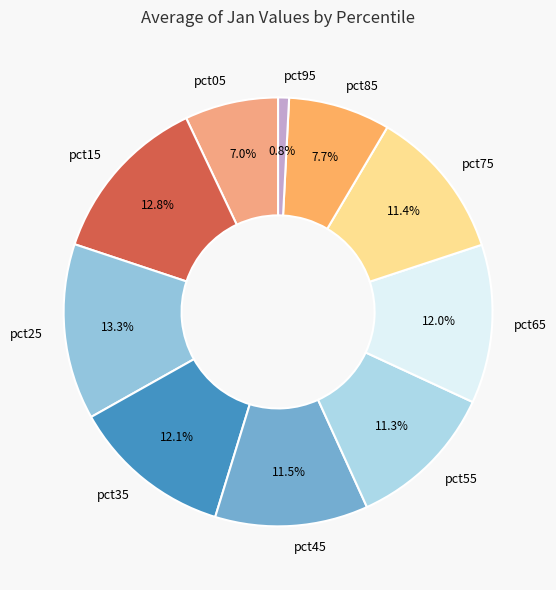

How many slices are in this pie chart?

10